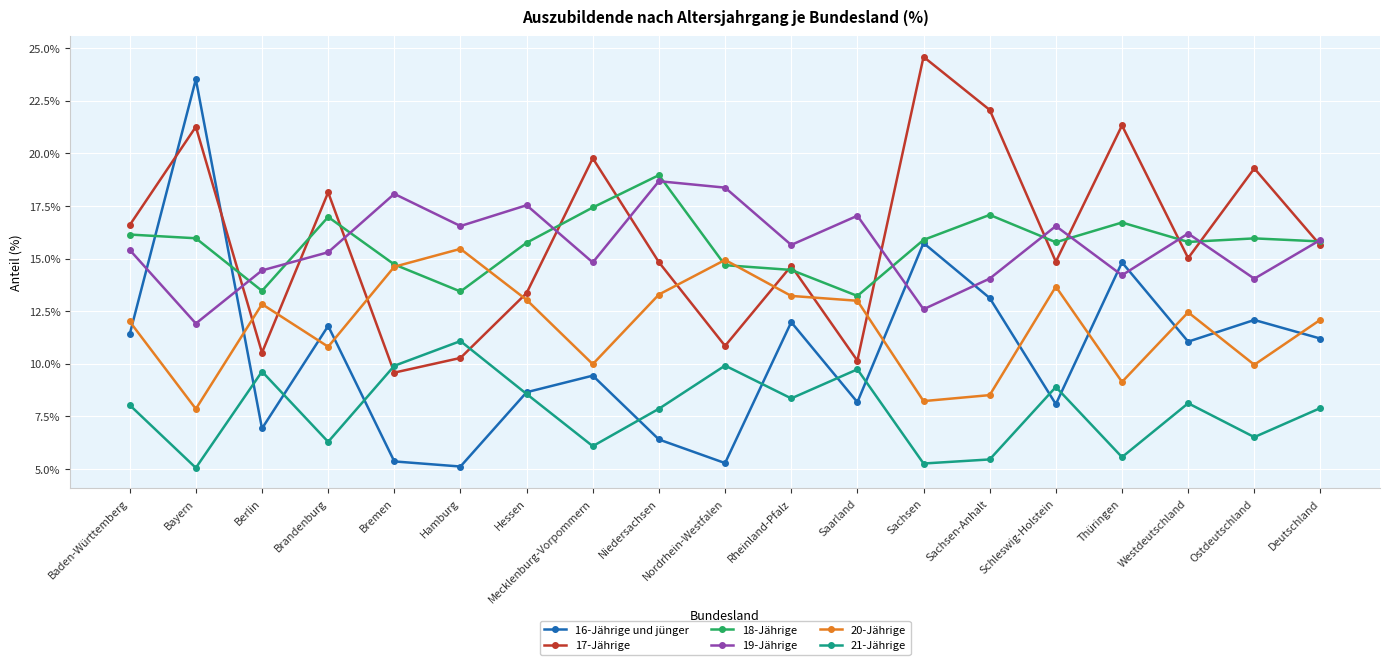

What is the minimum value for 19-Jährige?

11.9